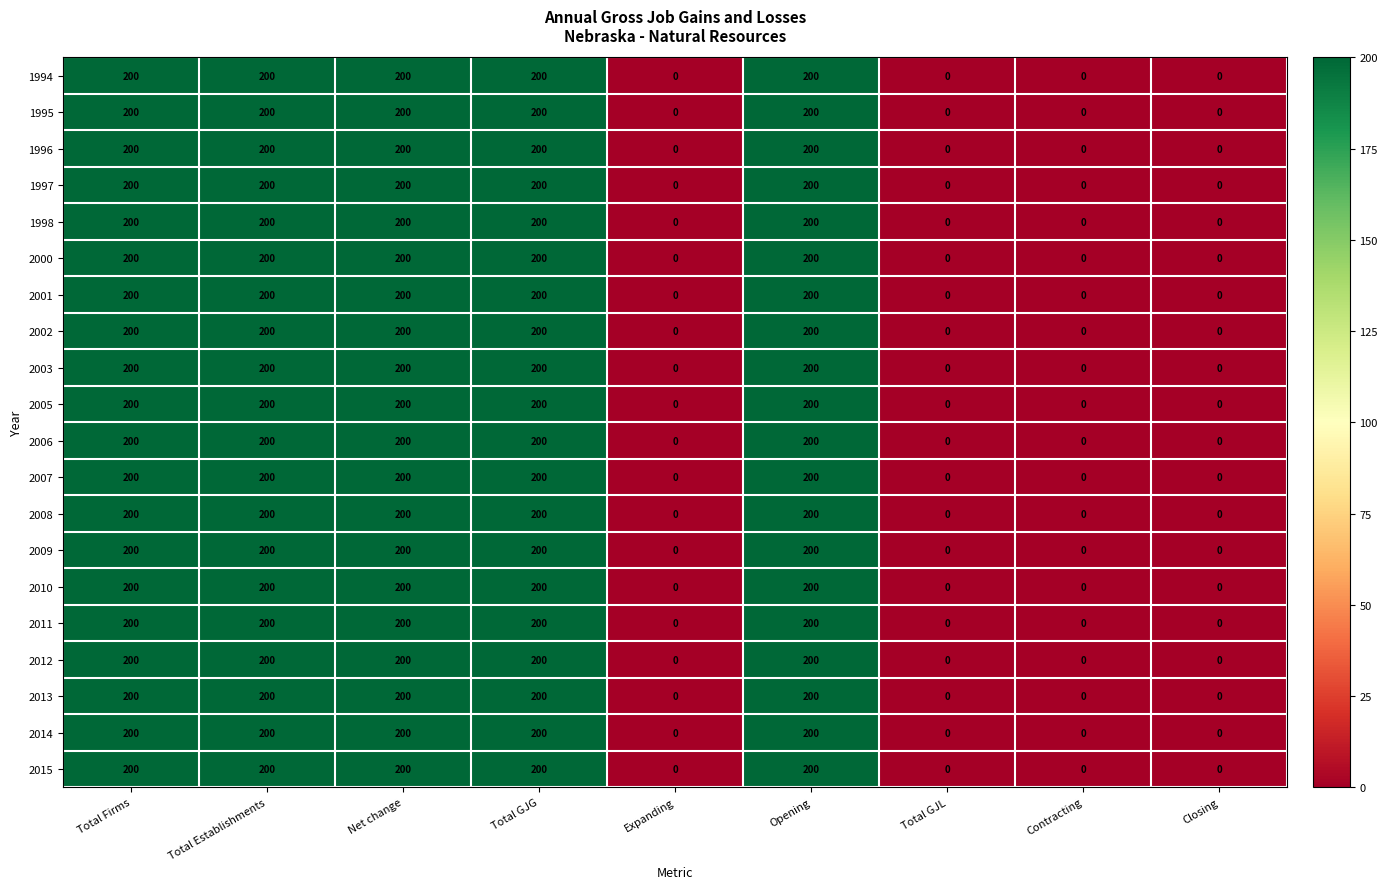

What is the sum of the 2001 values at Opening and Closing?

200